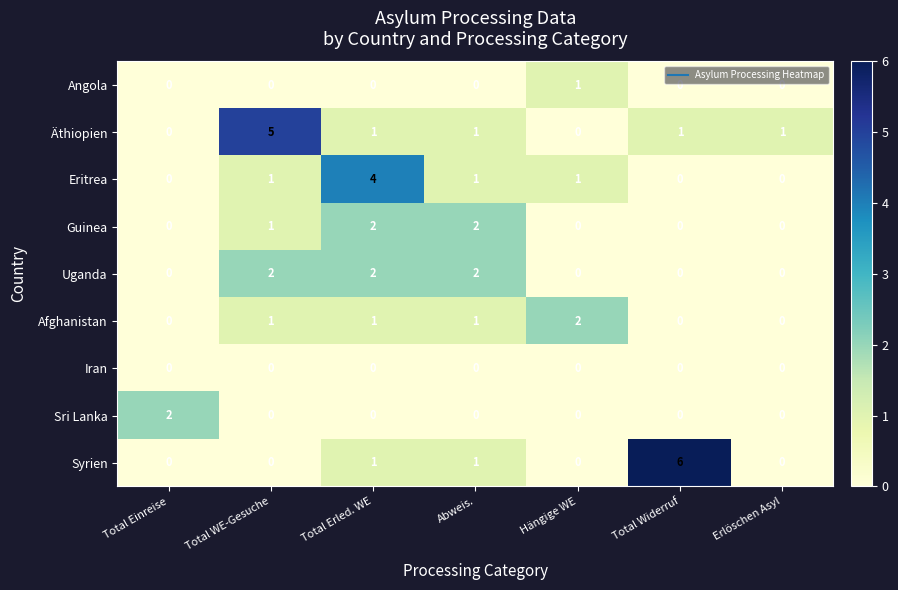

How many categories are shown in the chart?

7